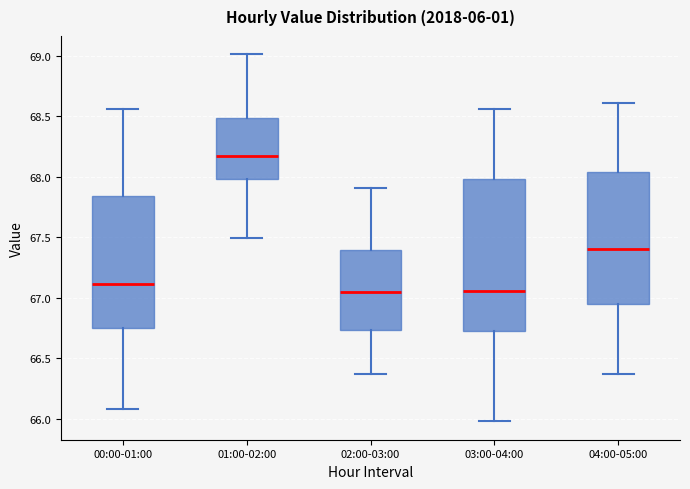

Where is the upper edge of the box for 04:00-05:00 on the y-axis? The values are not printed on the chart, so give them approximately, as read against the axis.

68.05